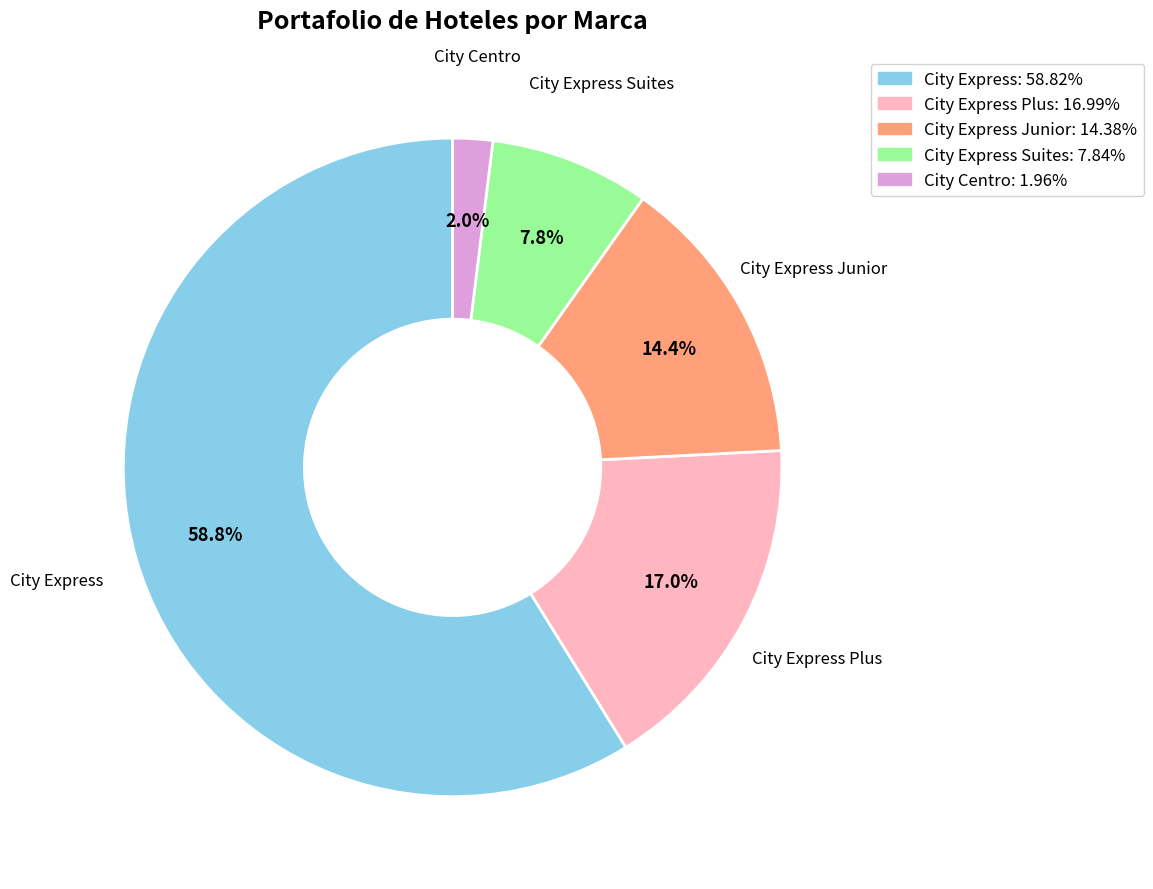

Is there a majority slice in this chart?

Yes